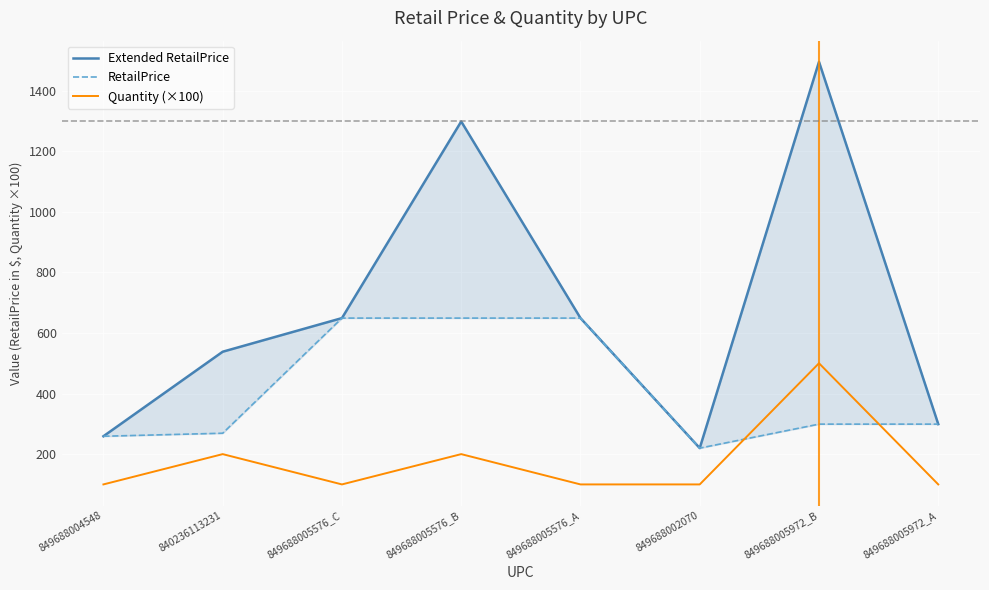

Reading right to left, transcribe all the data shown in this chart.

Extended RetailPrice: 849688005972_A=299.0	849688005972_B=1495.0	849688002070=219.8	849688005576_A=649.0	849688005576_B=1298.0	849688005576_C=649.0	840236113231=538.0	849688004548=259.0
RetailPrice: 849688005972_A=299.0	849688005972_B=299.0	849688002070=219.8	849688005576_A=649.0	849688005576_B=649.0	849688005576_C=649.0	840236113231=269.0	849688004548=259.0
Quantity (×100): 849688005972_A=100.0	849688005972_B=500.0	849688002070=100.0	849688005576_A=100.0	849688005576_B=200.0	849688005576_C=100.0	840236113231=200.0	849688004548=100.0